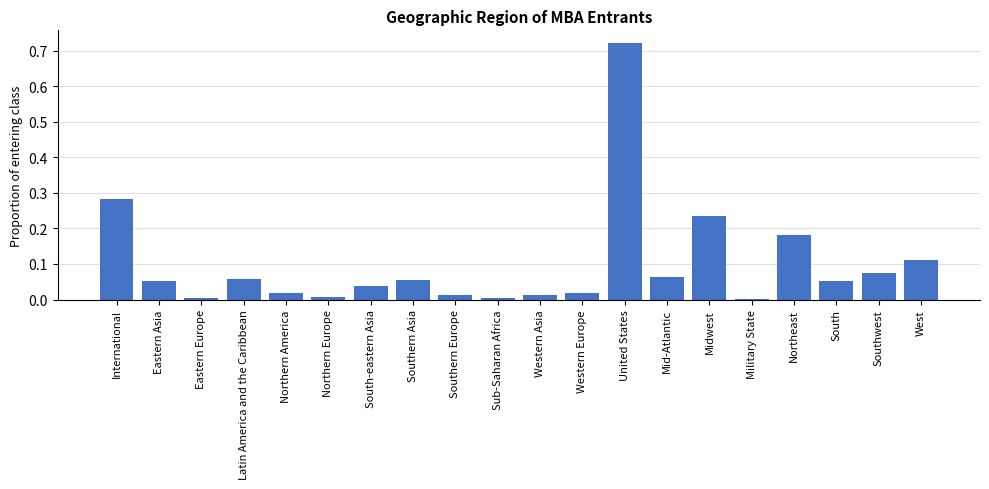

True or false: the data shows 0.0 at West.

False